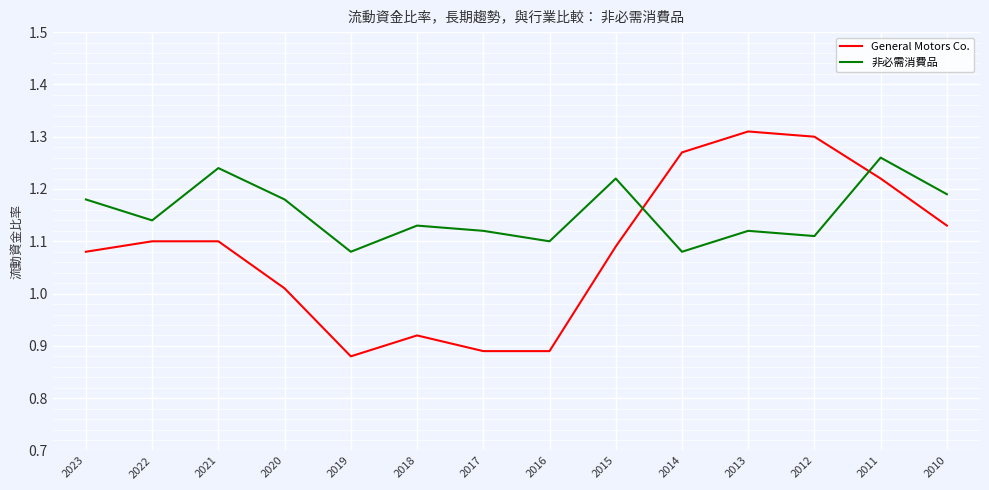

Between 2017 and 2014, which series saw the biggest shift?

General Motors Co.